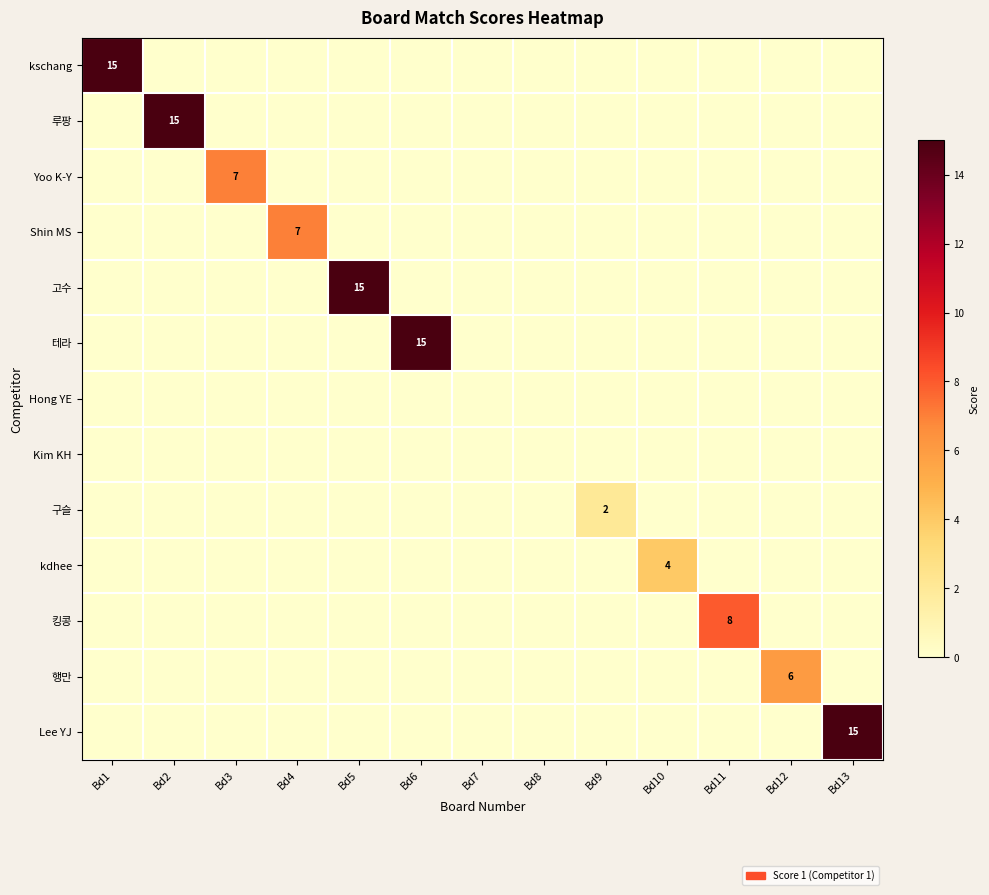

What is the total value across all series at Bd3?

7